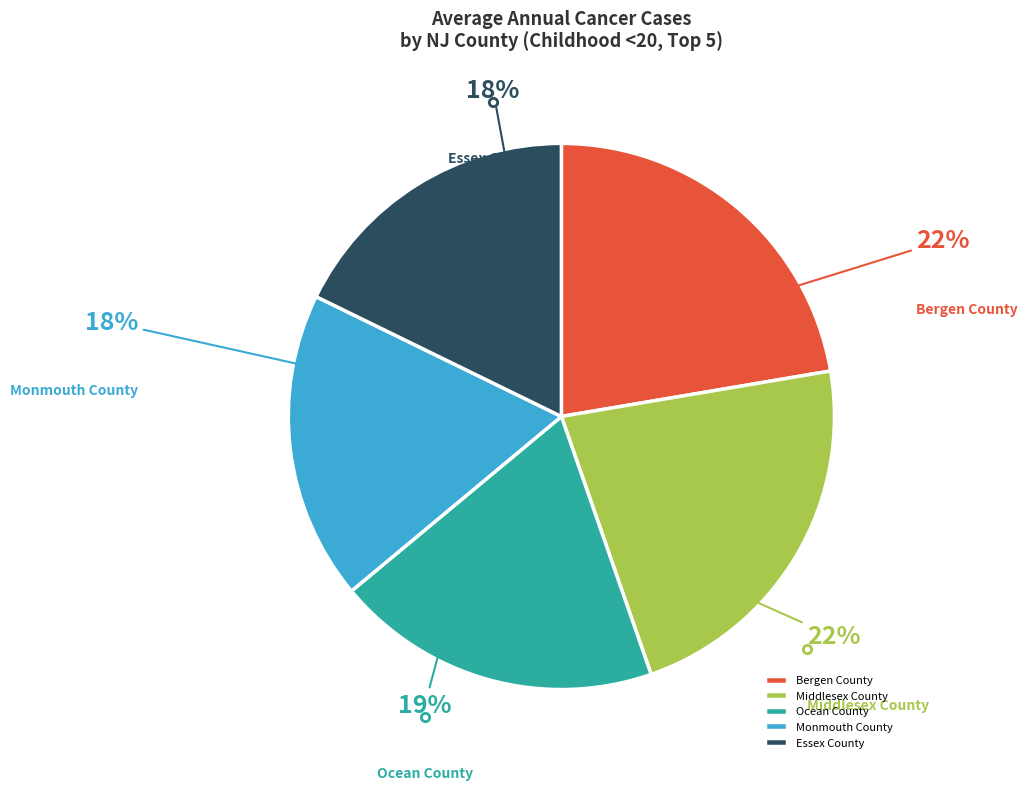

Approximately how many times larger is the value at Middlesex County compared to Monmouth County?

1.2